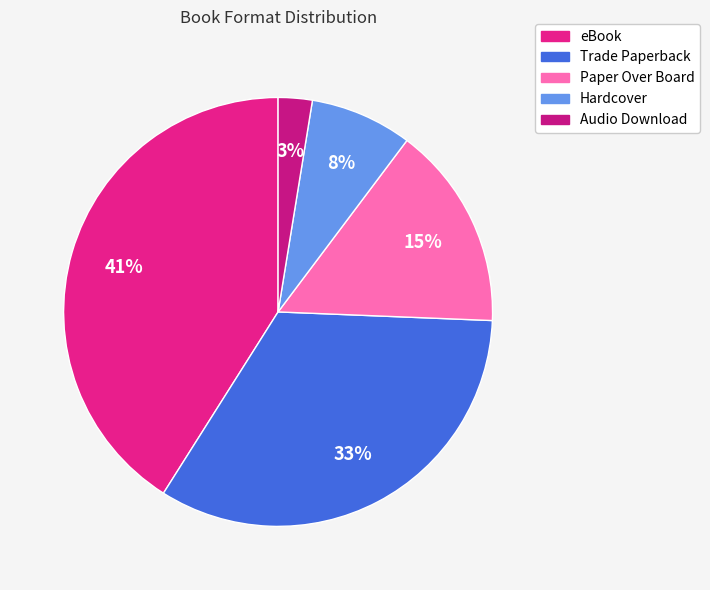

How many slices are in this pie chart?

5